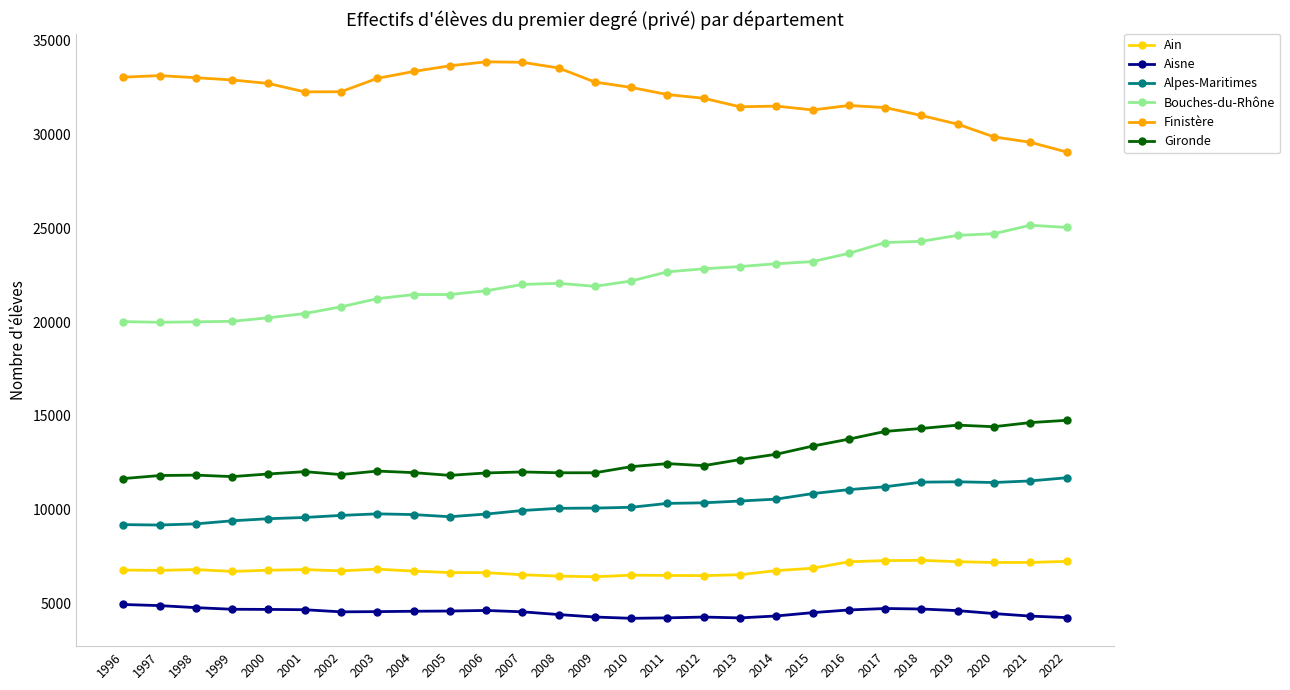

What is the total value across all series at 2012?

88223